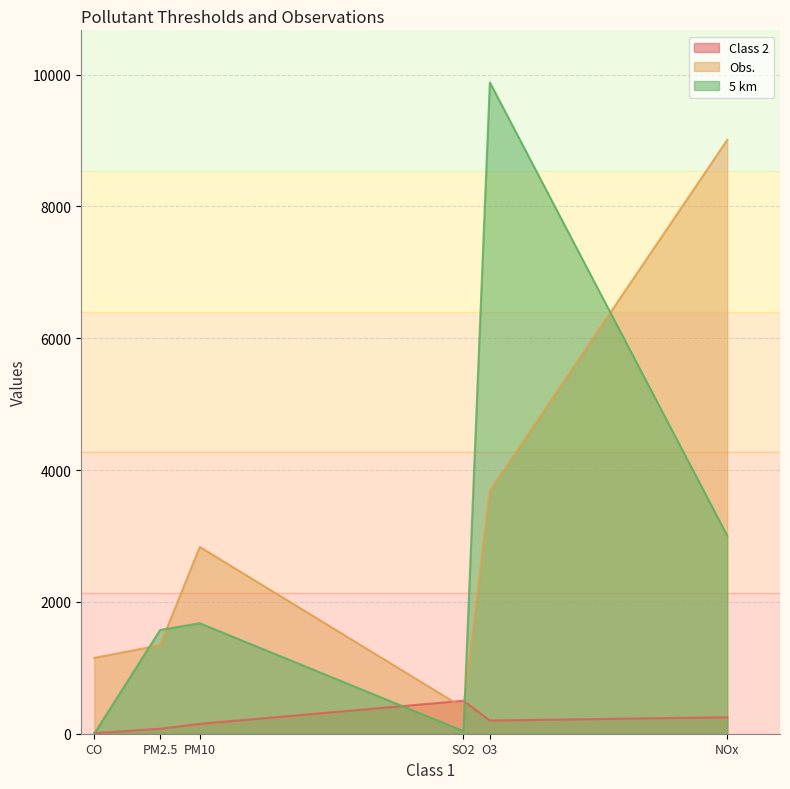

At which label does 5 km reach its peak?

O3